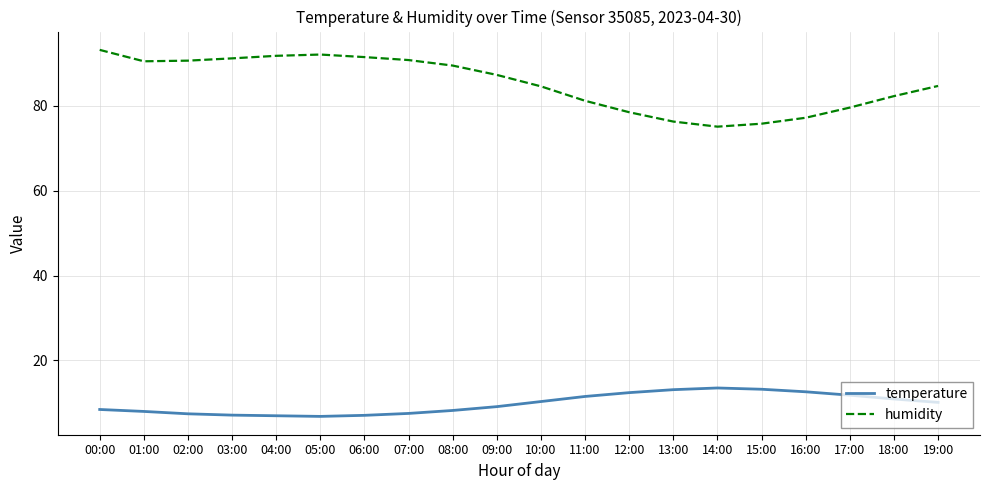

What is the difference between the temperature values at 06:00 and 02:00?

0.4